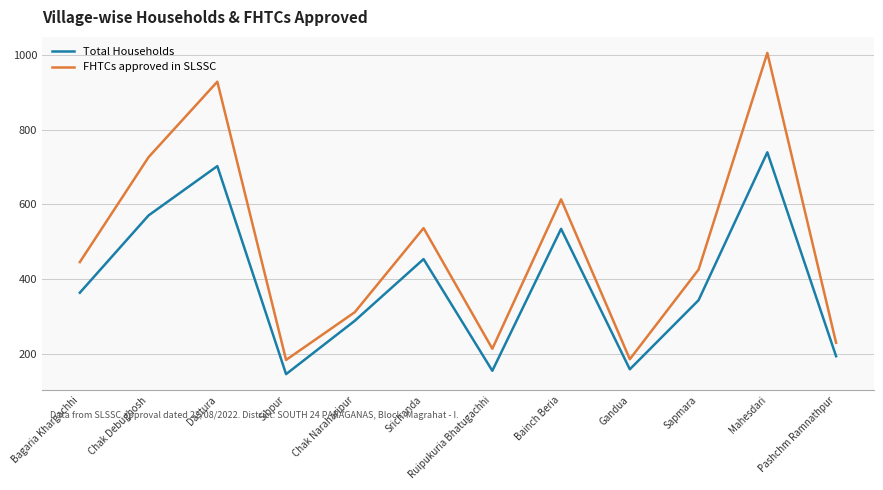

The value of Total Households at Mahesdari is 318. True or false?

False